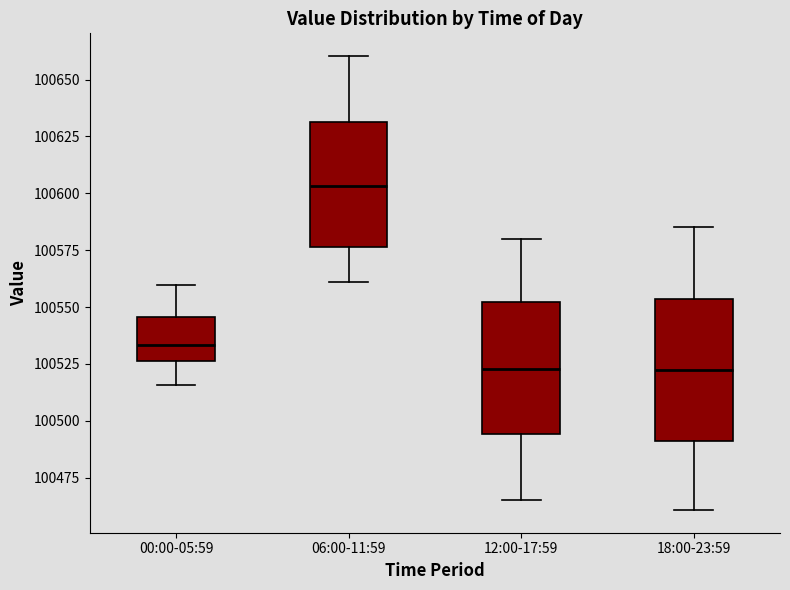

Reading left to right, read every box against the y-axis: the position of its median line, the range the box covers, and the ends of its whiskers. The values are not printed on the chart, so give them approximately, as read against the axis.

00:00-05:59: median 100535, box 100525 to 100545, whiskers 100515 to 100560
06:00-11:59: median 100605, box 100575 to 100630, whiskers 100560 to 100660
12:00-17:59: median 100525, box 100495 to 100550, whiskers 100465 to 100580
18:00-23:59: median 100520, box 100490 to 100555, whiskers 100460 to 100585